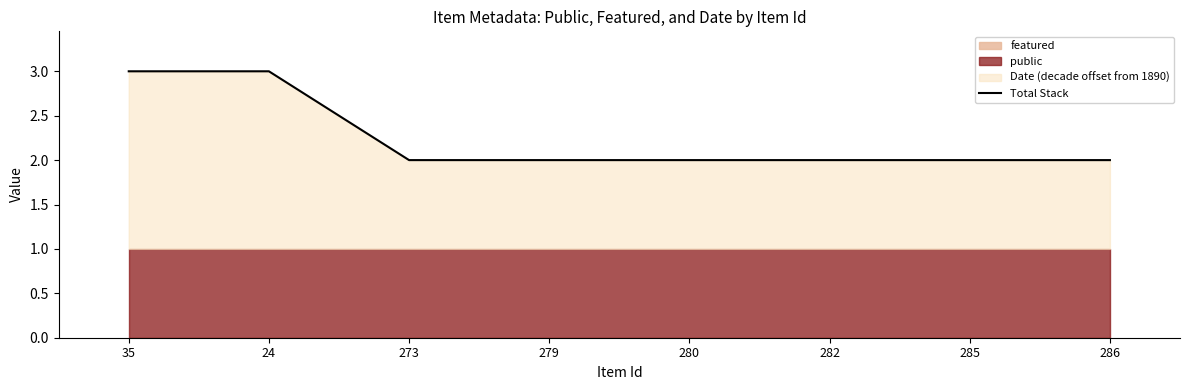

Rank the categories by value from lowest to highest.

273, 279, 280, 282, 285, 286, 35, 24